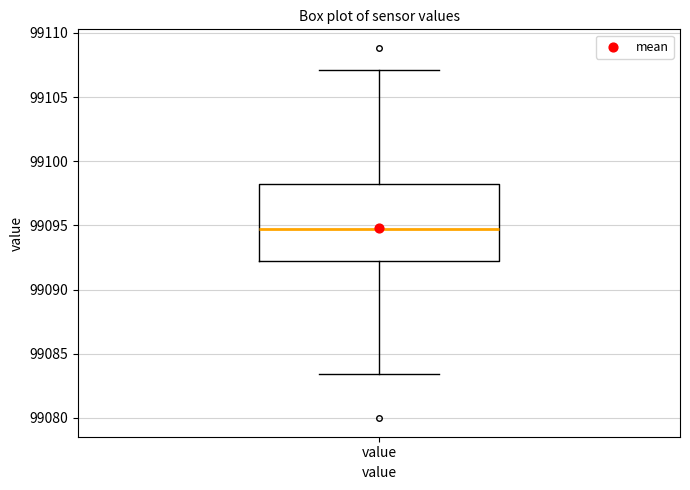

Read this box plot against the y-axis: the position of the median line, the range covered by the box, and the ends of both whiskers. The values are not printed on the chart, so give them approximately, as read against the axis.

median 99095.0, box 99092.0 to 99098.0, whiskers 99083.5 to 99107.0